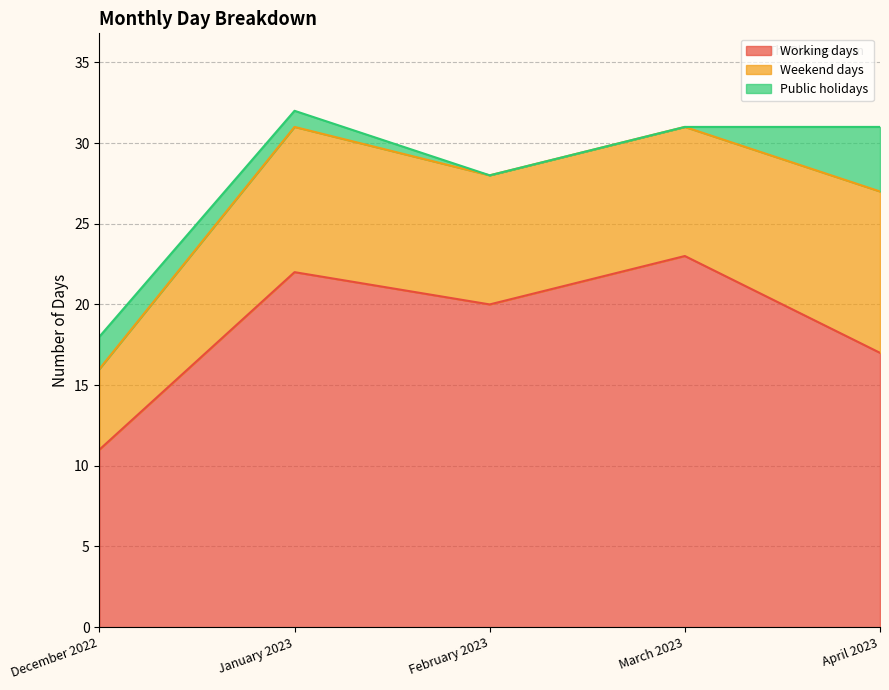

True or false: Weekend days and Public holidays cross at least once.

False